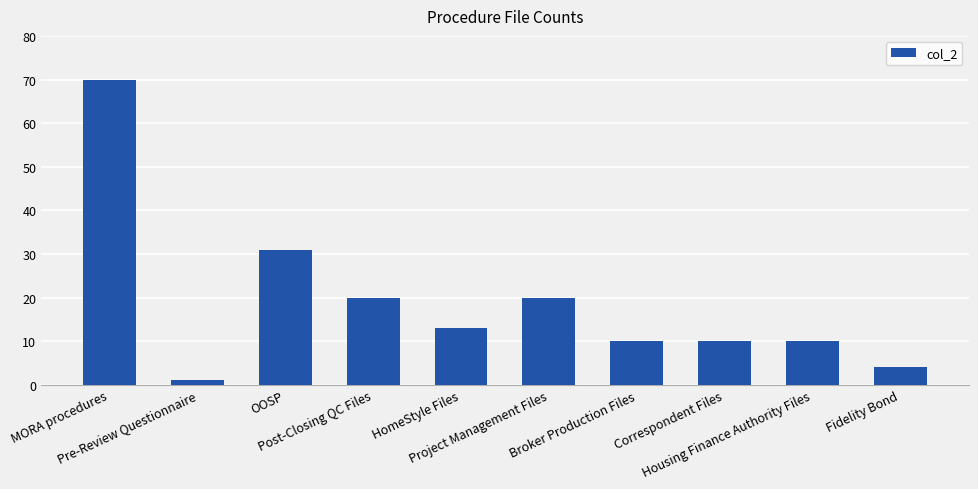

What is the value of the 8th bar from the left?

10